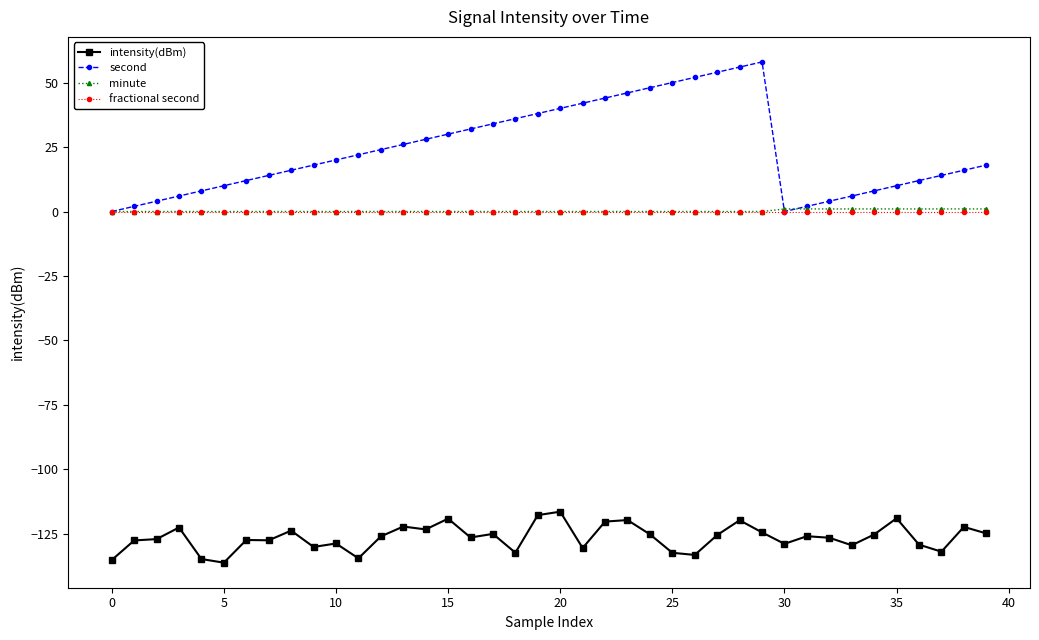

True or false: fractional second and intensity(dBm) cross at least once.

False